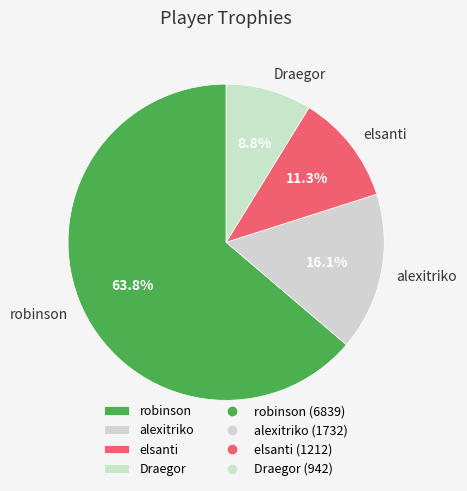

What is the ratio of the value at Draegor to the value at elsanti?

0.8